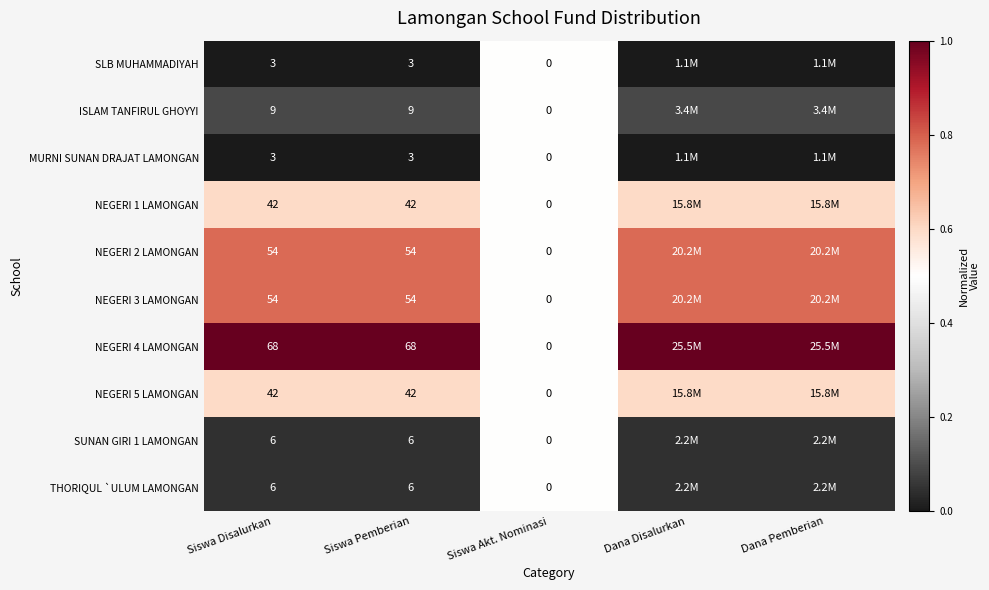

Is the value of NEGERI 5 LAMONGAN at Siswa Pemberian greater than the value of SUNAN GIRI 1 LAMONGAN at Siswa Disalurkan?

Yes